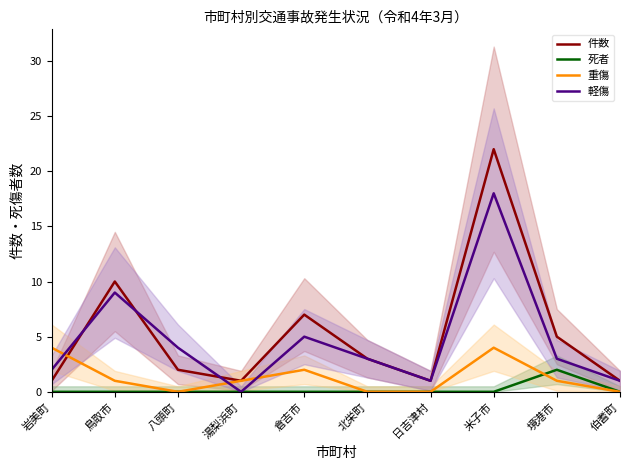

How many categories are shown in the chart?

10